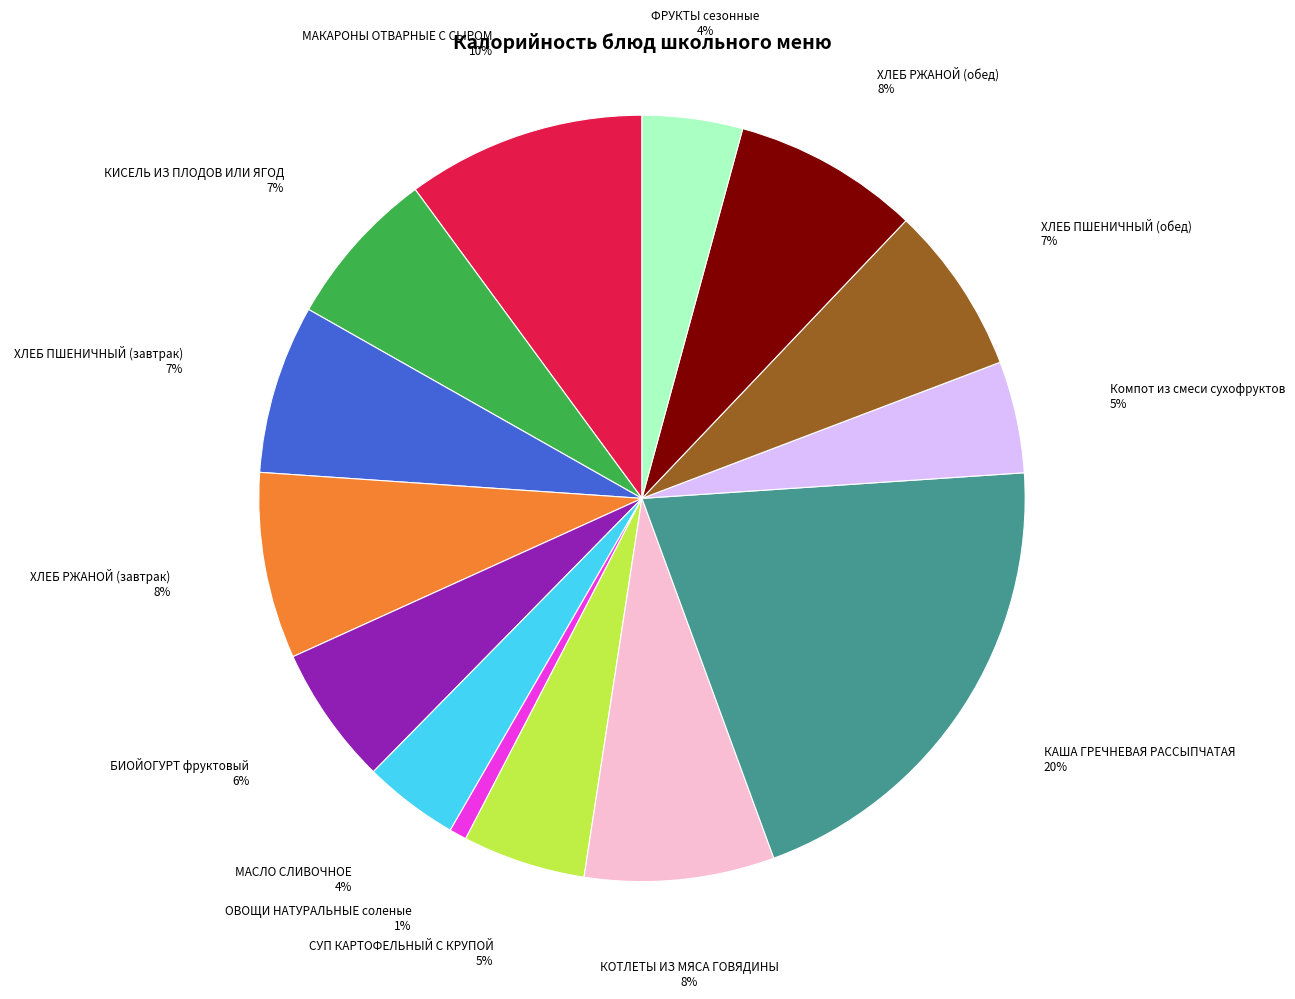

To the nearest percent, what portion does СУП КАРТОФЕЛЬНЫЙ С КРУПОЙ represent?

5%